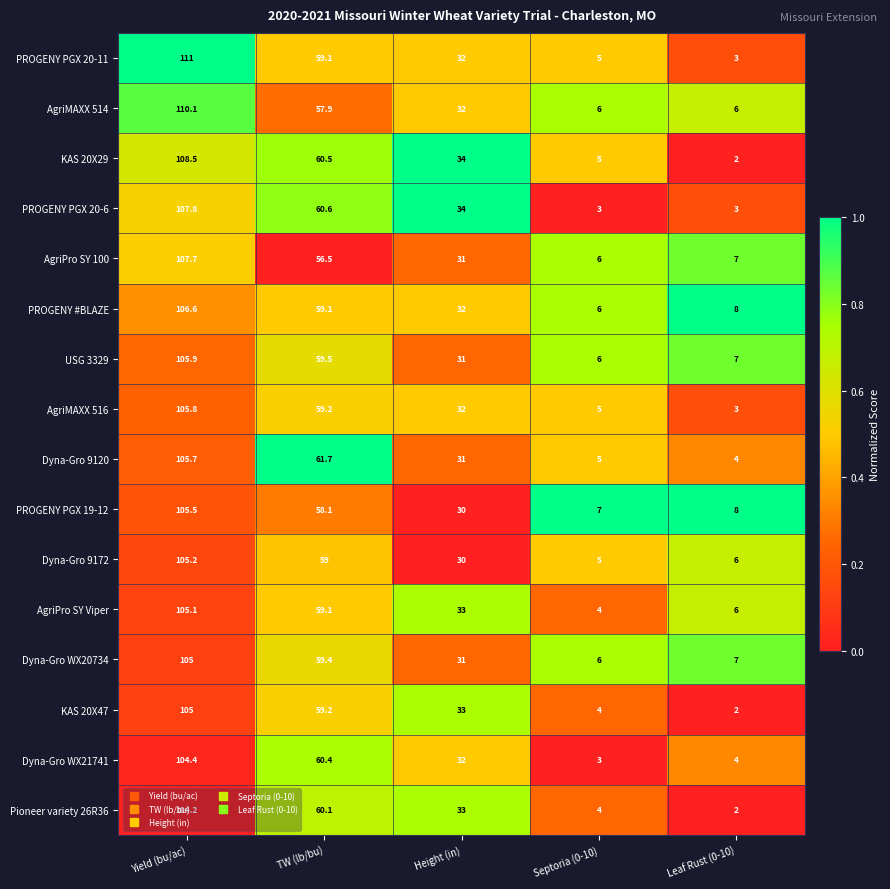

What is the smallest value displayed?

2.0